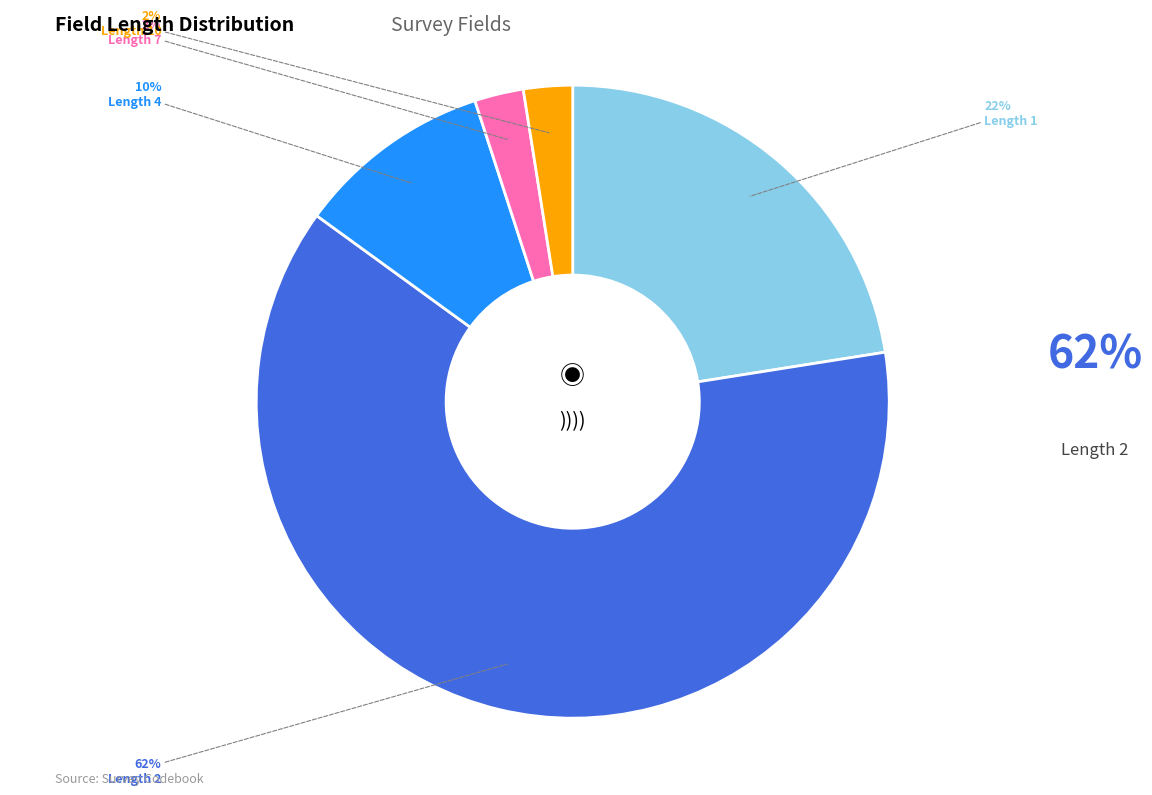

How many segments does this pie chart have?

5